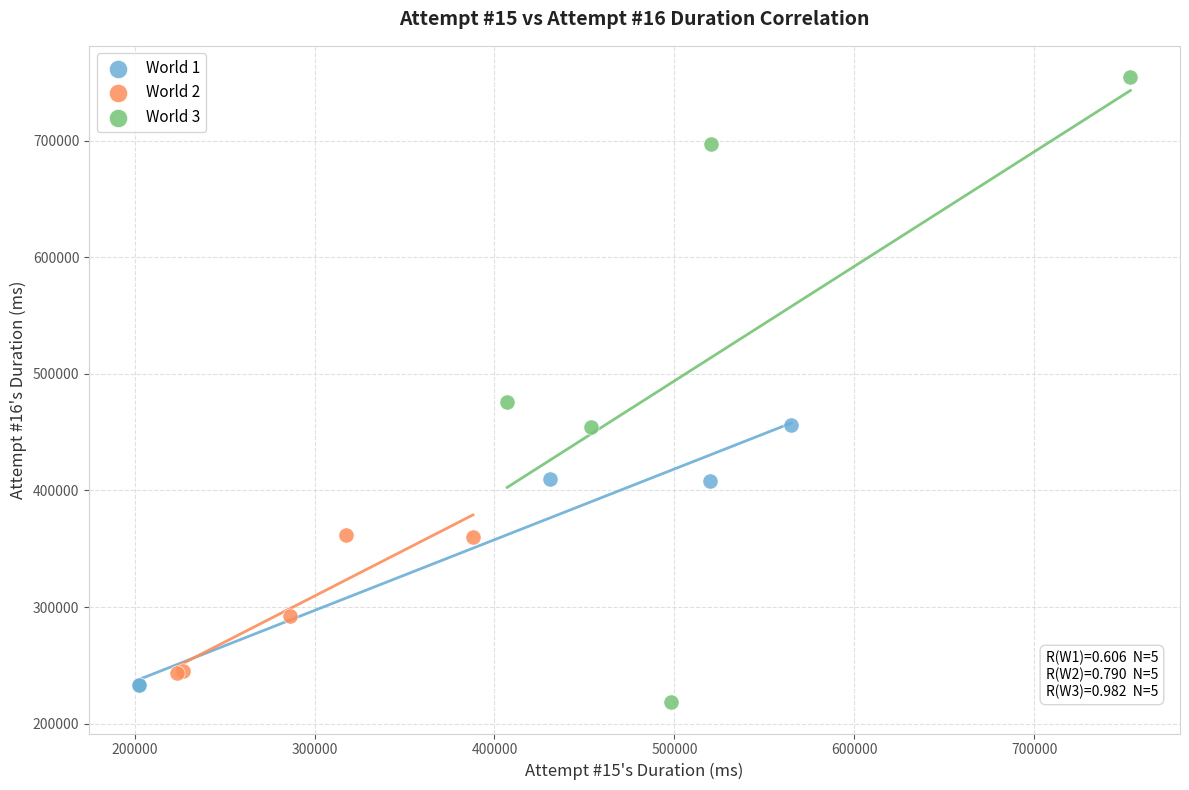

Which series has the widest spread of Y values?

World 3